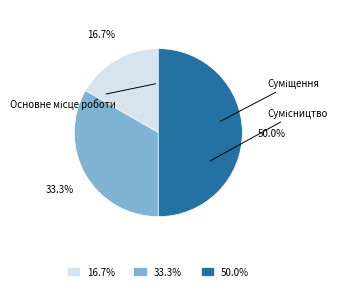

How many segments does this pie chart have?

3